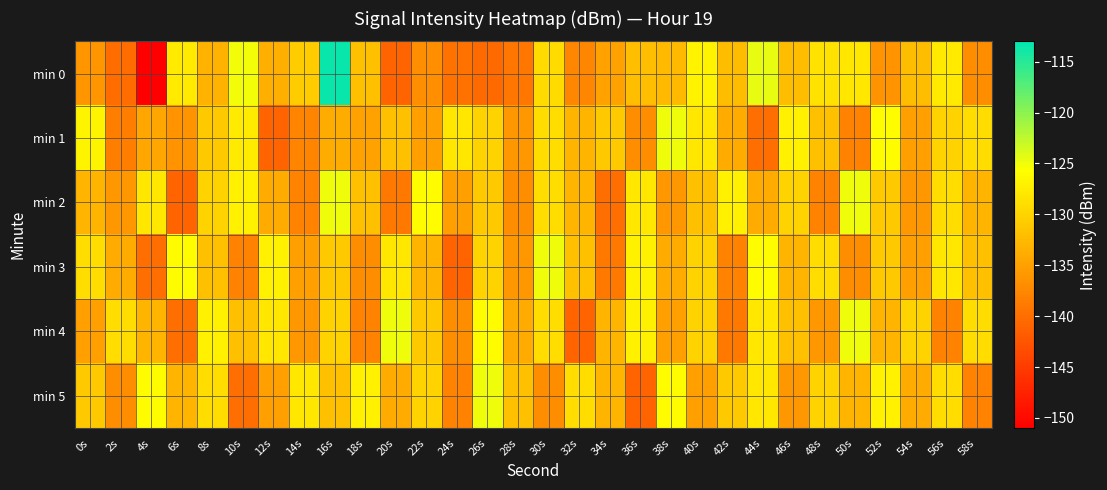

Rank the series by their maximum value, from highest to lowest.

min 0, min 1, min 2, min 3, min 4, min 5